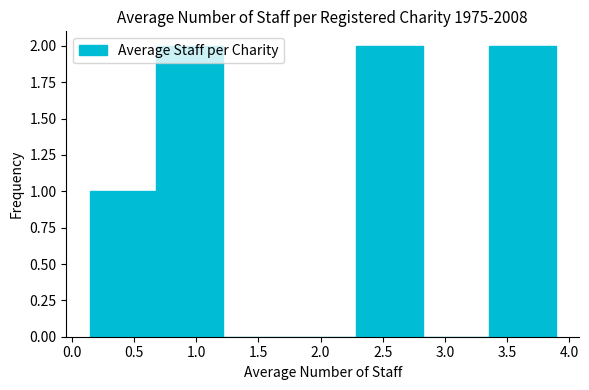

What is the height of the bar covering 0.15 to 0.70 on the x-axis? Neither the bar edges nor the heights are printed on the chart, so give them approximately, as read against the axes.

1